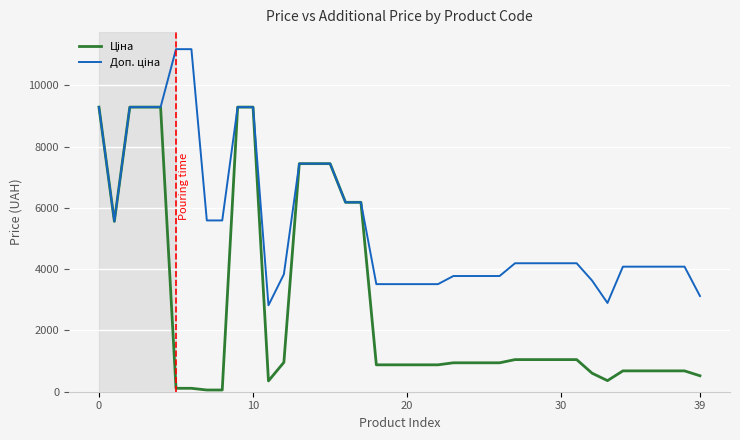

Does the chart have visible grid lines?

Yes